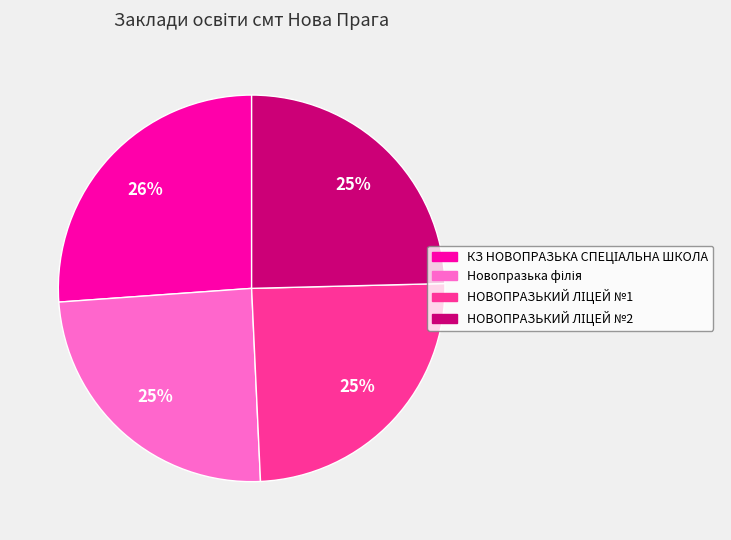

To the nearest percent, what is the average slice percentage?

25%